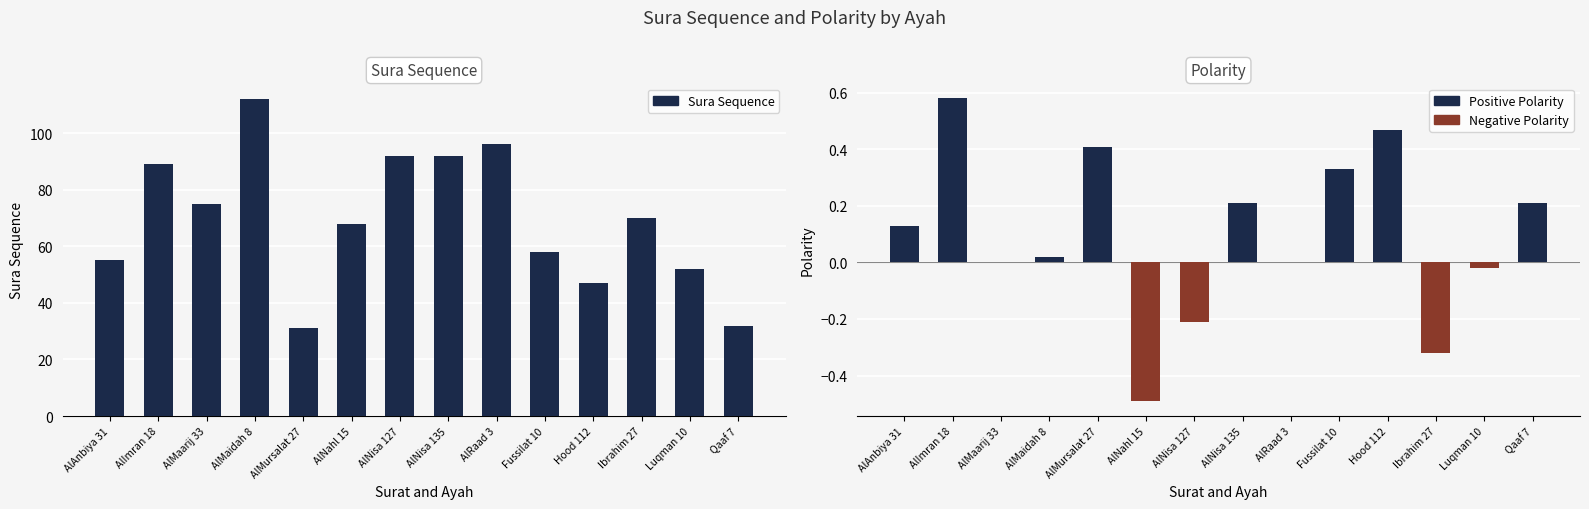

At which label is Polarity closest to 0?

AlMaarij 33